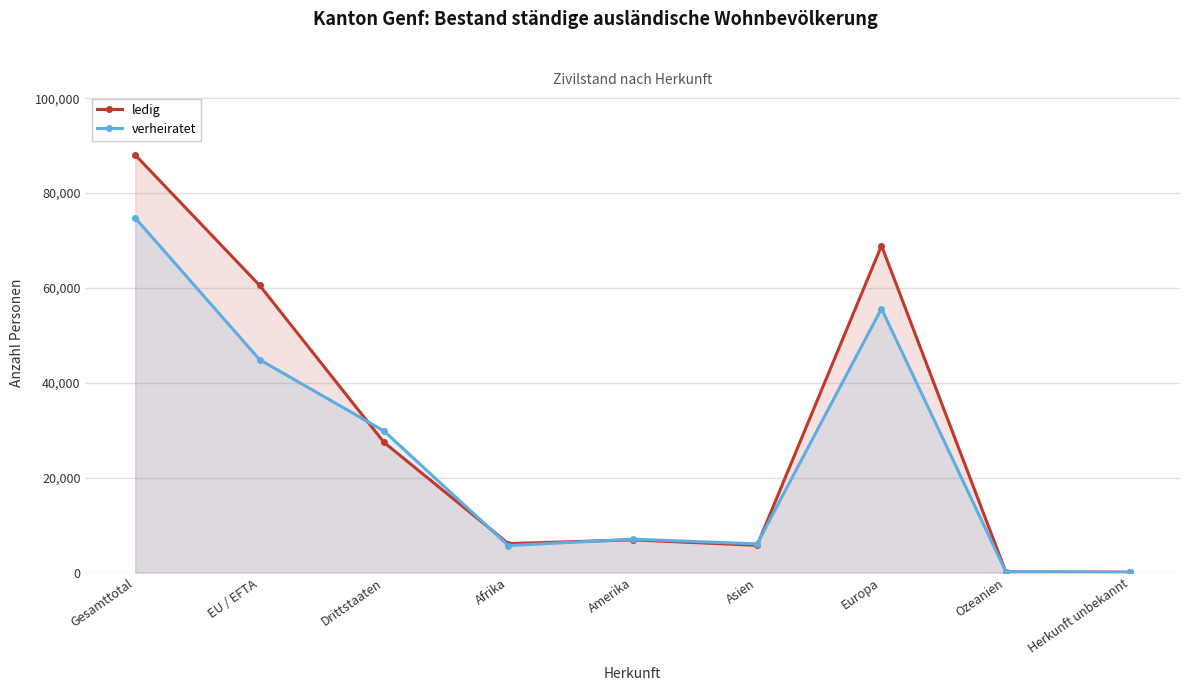

What is the difference between the maximum and minimum values in the verheiratet series?

74695